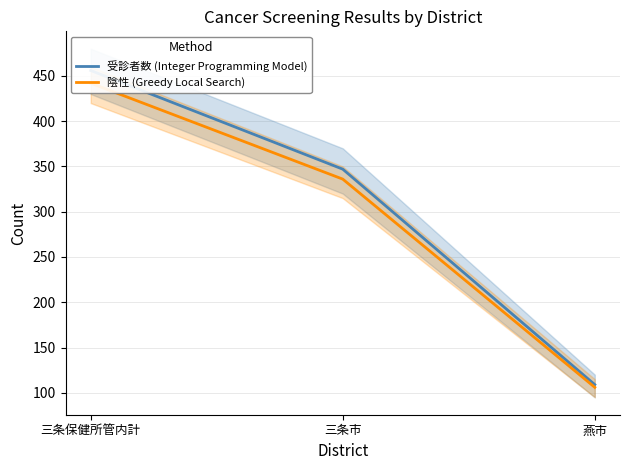

Reading left to right, what are all the values shown in this chart?

受診者数 (Integer Programming Model): 三条保健所管内計=456	三条市=347	燕市=109
陰性 (Greedy Local Search): 三条保健所管内計=442	三条市=336	燕市=106